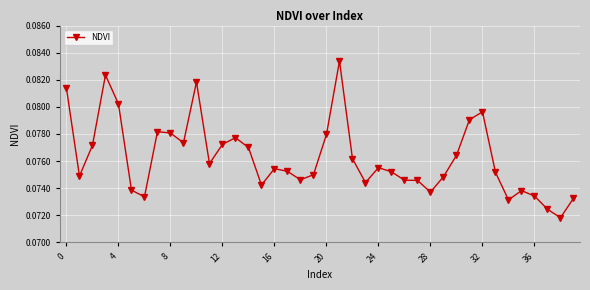

True or false: there are more than 0 points higher than both neighbors.

True